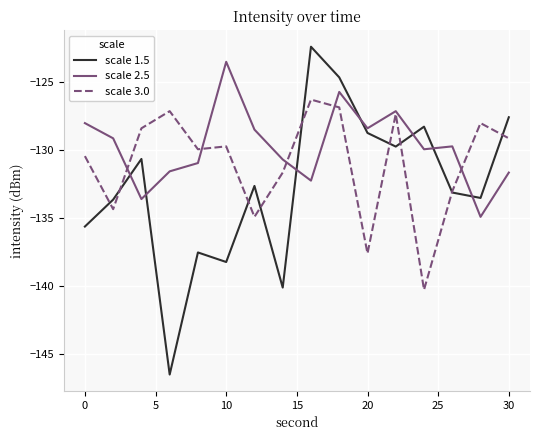

True or false: scale 1.5 and scale 3.0 cross at least once.

True